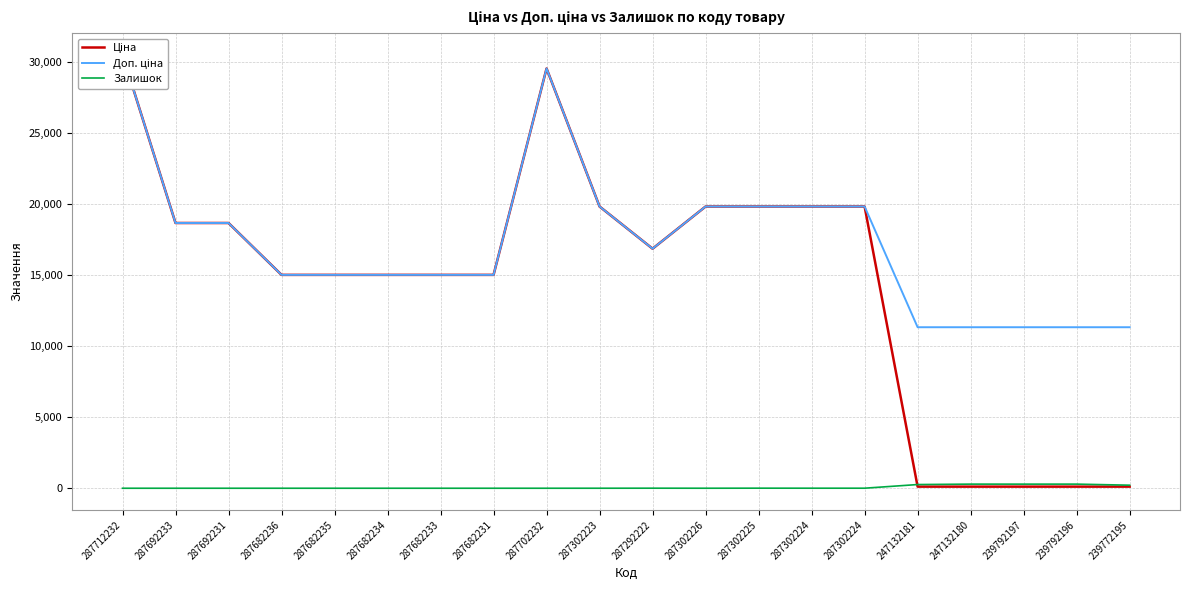

Reading left to right, list all the values displayed in this chart.

Ціна: 30512.3	18671.5	18671.5	15019.2	15019.2	15019.2	15019.2	15019.2	29548.9	19831.1	16863.2	19831.1	19831.1	19831.1	19831.1	113.3	113.3	113.3	113.3	113.3
Доп. ціна: 30512.3	18671.5	18671.5	15019.2	15019.2	15019.2	15019.2	15019.2	29548.9	19831.1	16863.2	19831.1	19831.1	19831.1	19831.1	11334.0	11334.0	11334.0	11334.0	11334.0
Залишок: 0.0	0.0	0.0	0.0	0.0	0.0	0.0	0.0	0.0	1.0	4.0	1.0	5.0	3.0	3.0	260.0	290.0	289.0	290.0	215.0